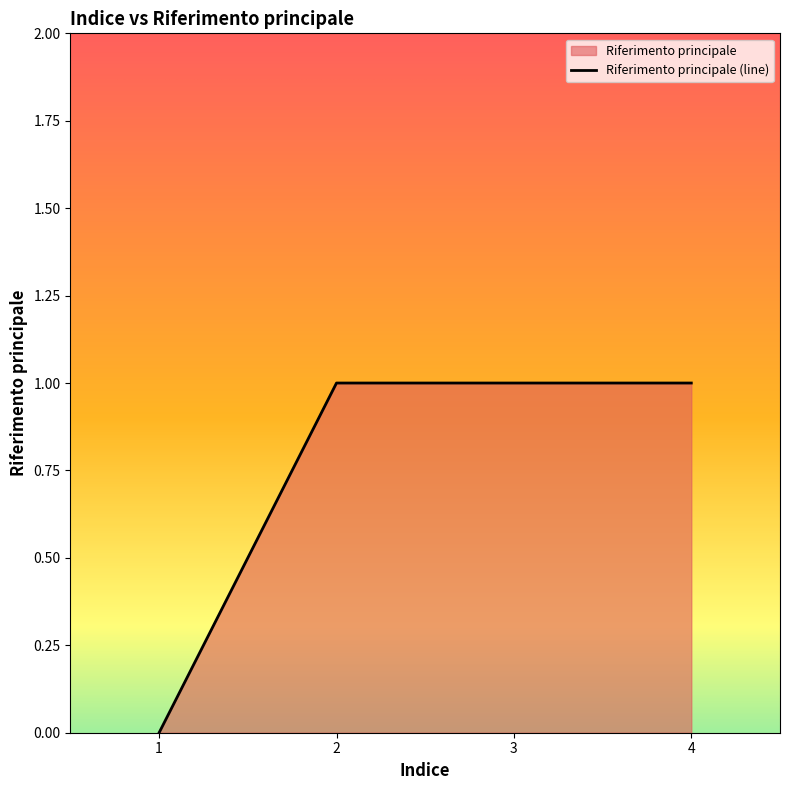

What is the sum of all values?

3